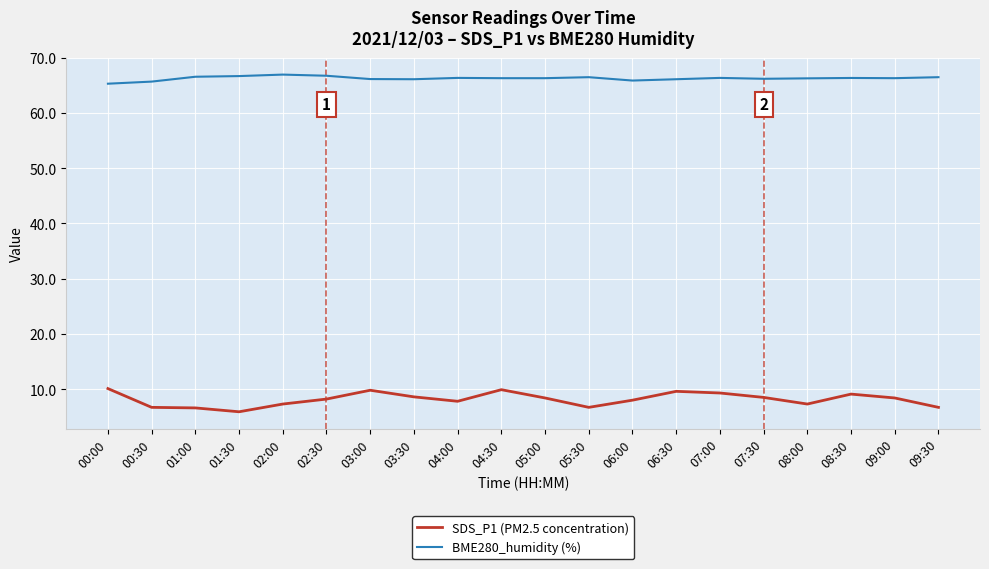

List the series in order of their peak value, lowest first.

SDS_P1 (PM2.5 concentration), BME280_humidity (%)